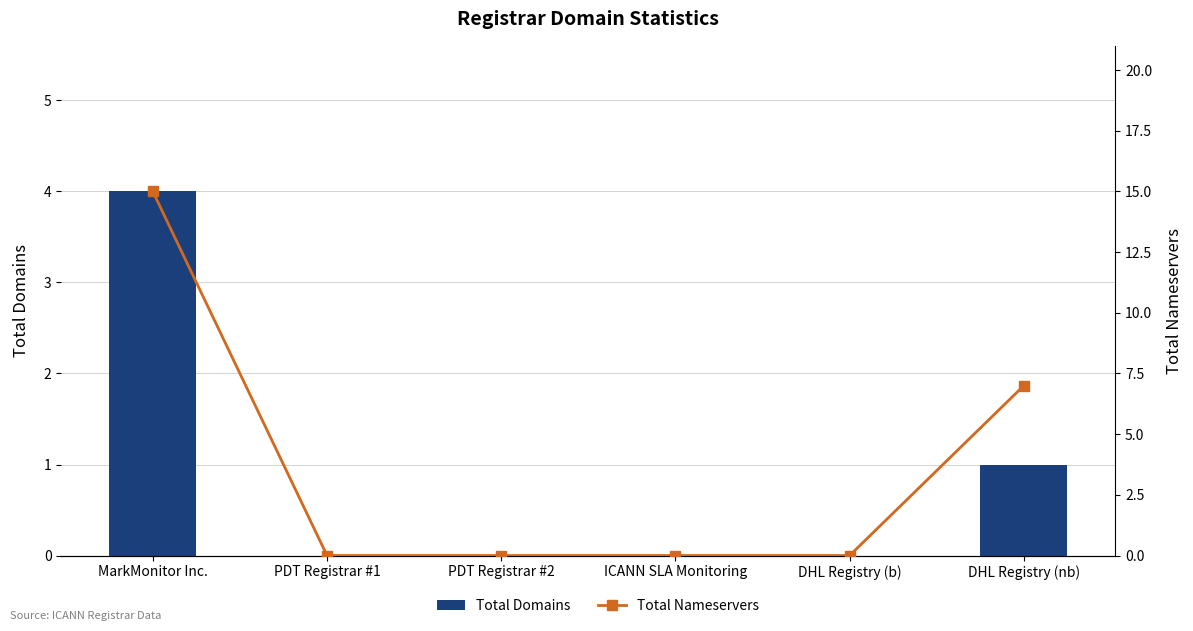

Is the value of Total Domains at DHL Registry (b) greater than the value of Total Nameservers at DHL Registry (nb)?

No